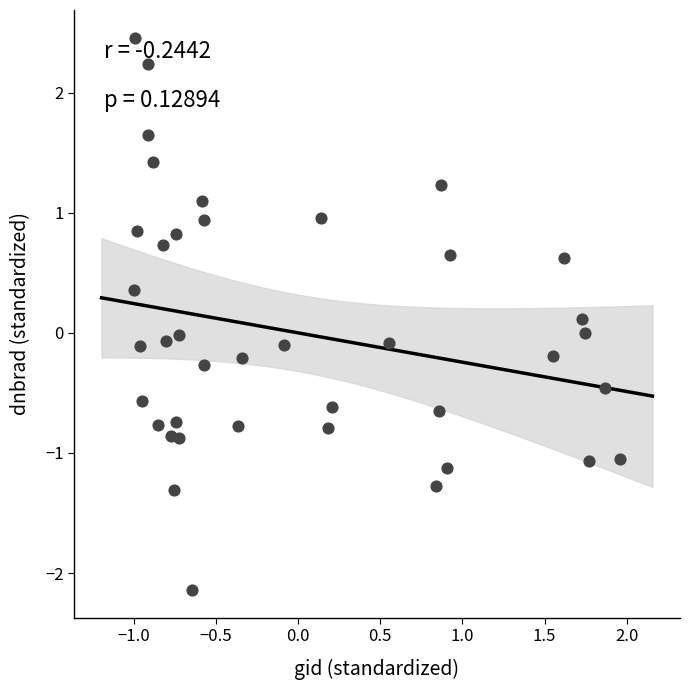

What is the range of Y values (max minus min)?

4.6